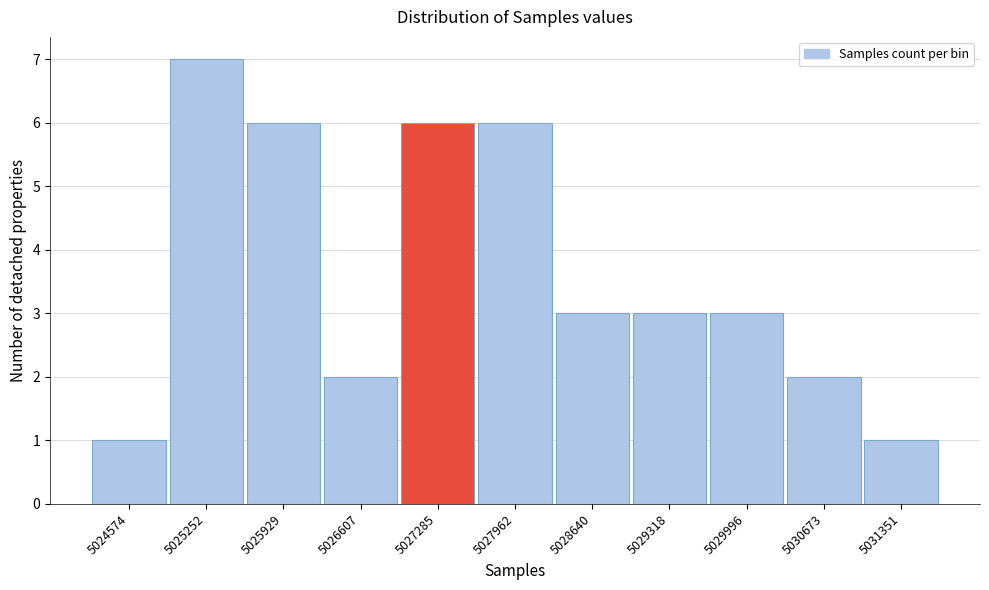

Reading left to right, transcribe this chart: for each bar, give the range it covers on the x-axis and its height. Neither the bar edges nor the heights are printed on the chart, so give them approximately, as read against the axes.

5024200 to 5024900: 1
5024900 to 5025600: 7
5025600 to 5026300: 6
5026300 to 5026900: 2
5026900 to 5027600: 6
5027600 to 5028300: 6
5028300 to 5029000: 3
5029000 to 5029700: 3
5029700 to 5030300: 3
5030300 to 5031000: 2
5031000 to 5031700: 1